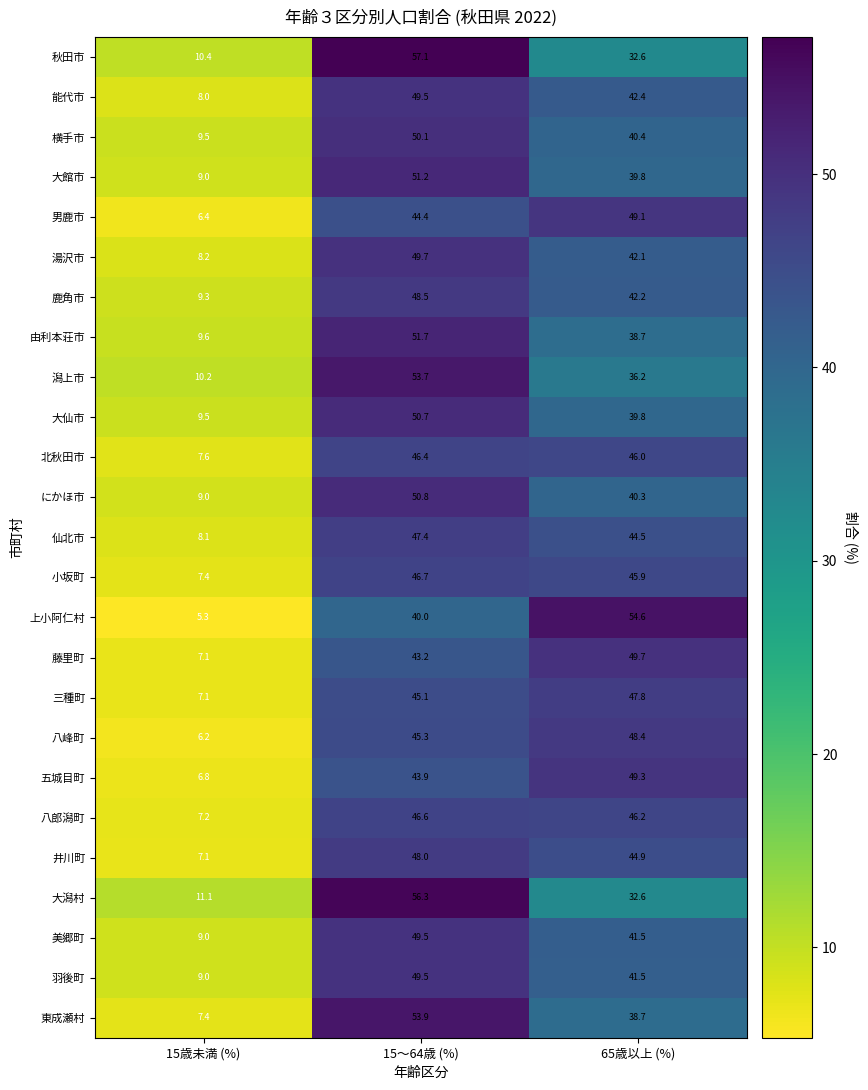

The 美郷町 series shows 49.5 at 15～64歳 (%). True or false?

True